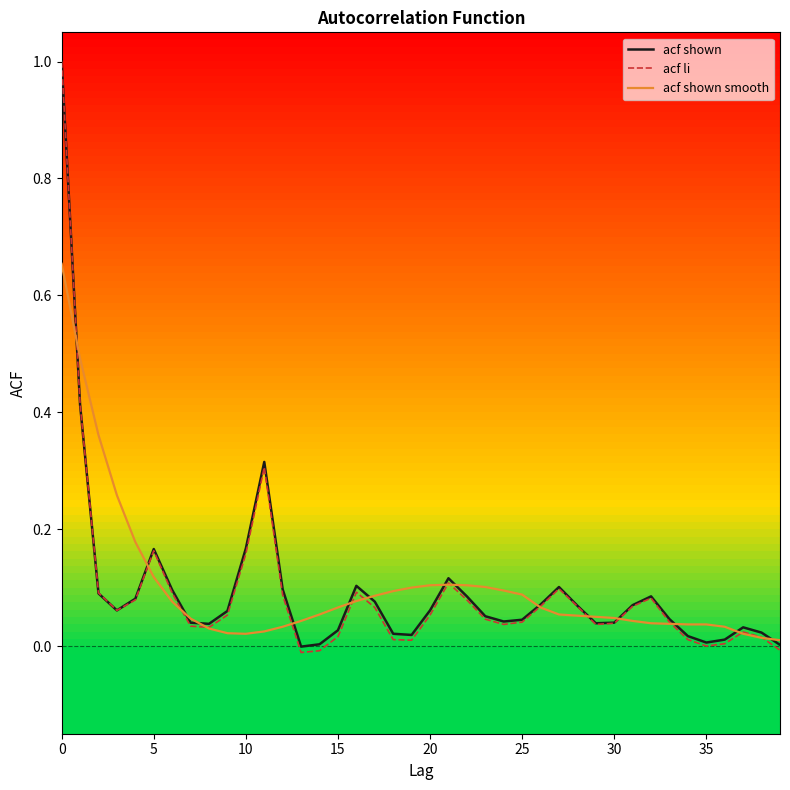

What is the maximum value shown in the chart?

1.0